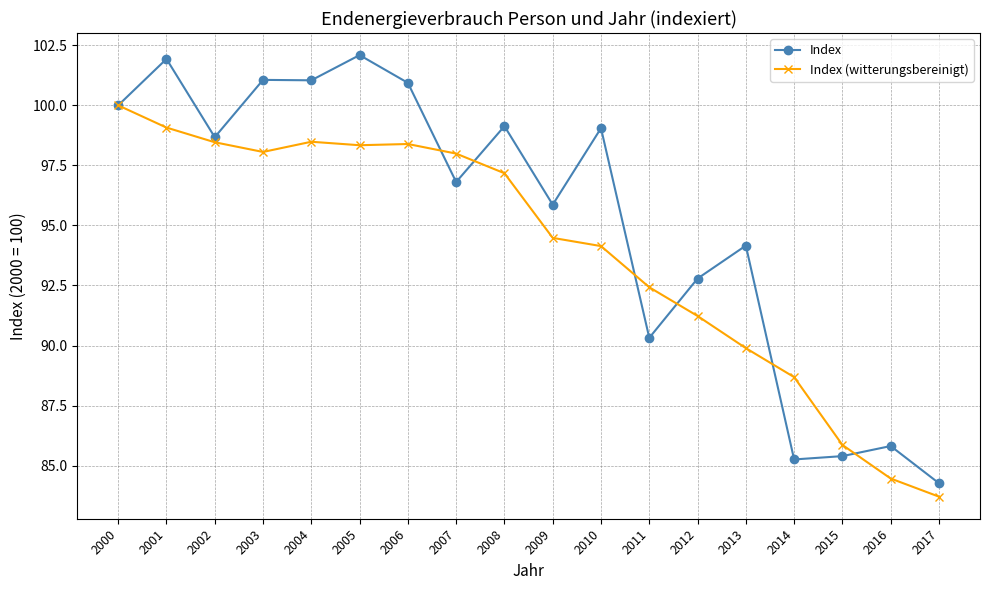

What is the greatest value displayed?

102.1